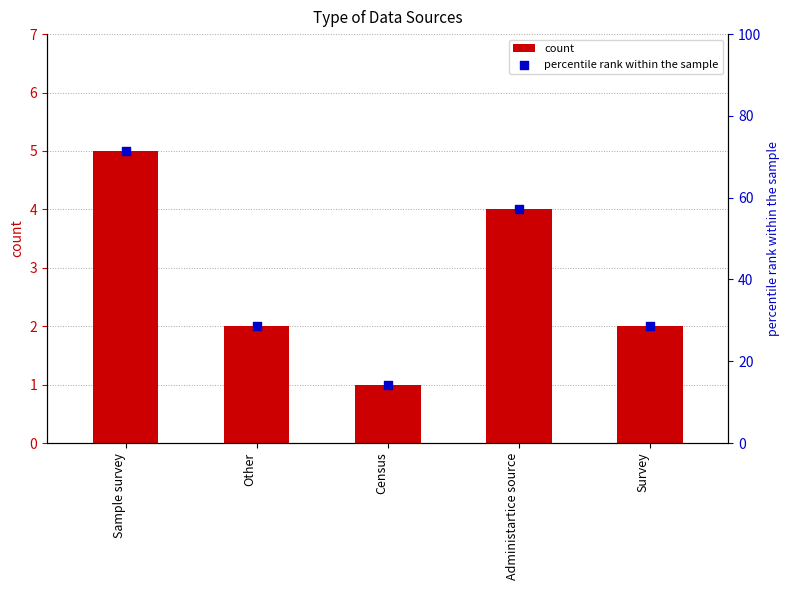

What are all the series names shown in the legend?

count, percentile rank within the sample